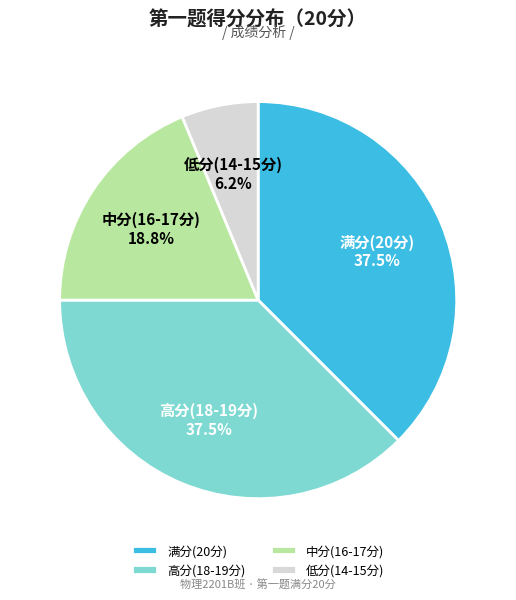

How much of the chart is everything except 满分(20分)?

62.5%